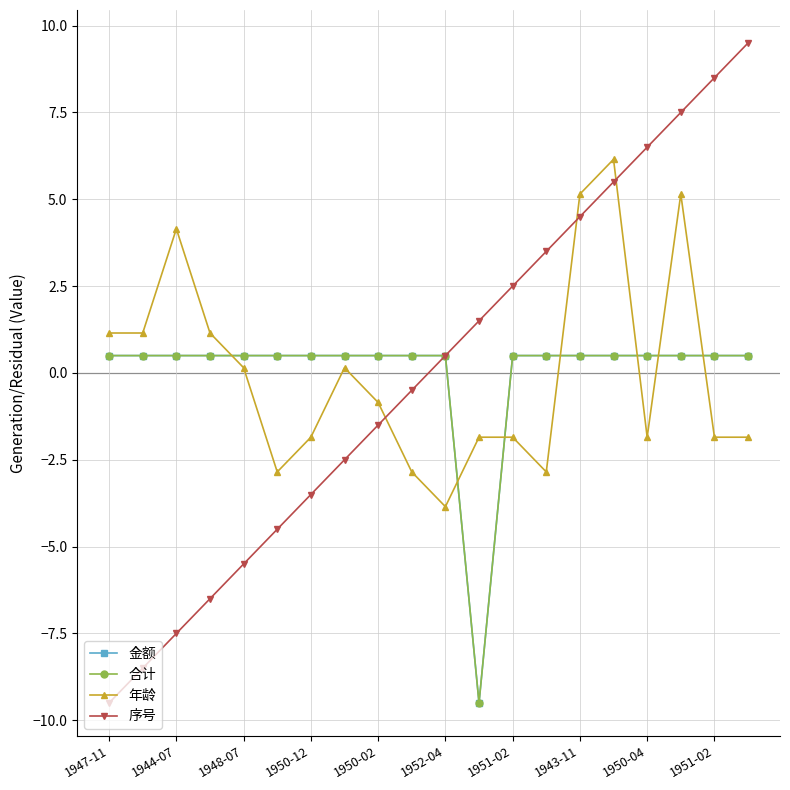

Where does the 序号 series first go above 0?

1952-04